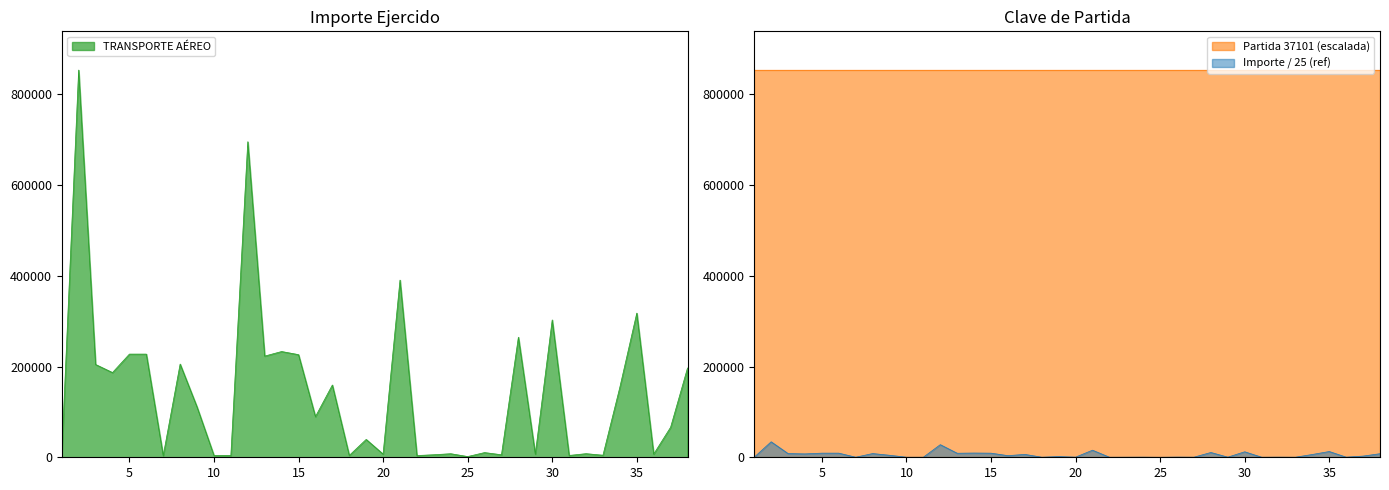

Reading left to right, extract all data points from this chart.

1=217.7	2=34152.6	3=8186.1	4=7471.4	5=9099.1	6=9099.6	7=149.0	8=8221.3	9=4434.0	10=161.0	11=161.6	12=27829.5	13=8924.4	14=9327.8	15=9052.4	16=3585.0	17=6373.4	18=161.6	19=1575.3	20=282.4	21=15628.8	22=152.9	23=224.1	24=314.4	25=64.0	26=415.1	27=221.5	28=10591.1	29=281.0	30=12113.5	31=161.5	32=318.6	33=181.4	34=6182.1	35=12716.3	36=282.3	37=2649.4	38=7874.7